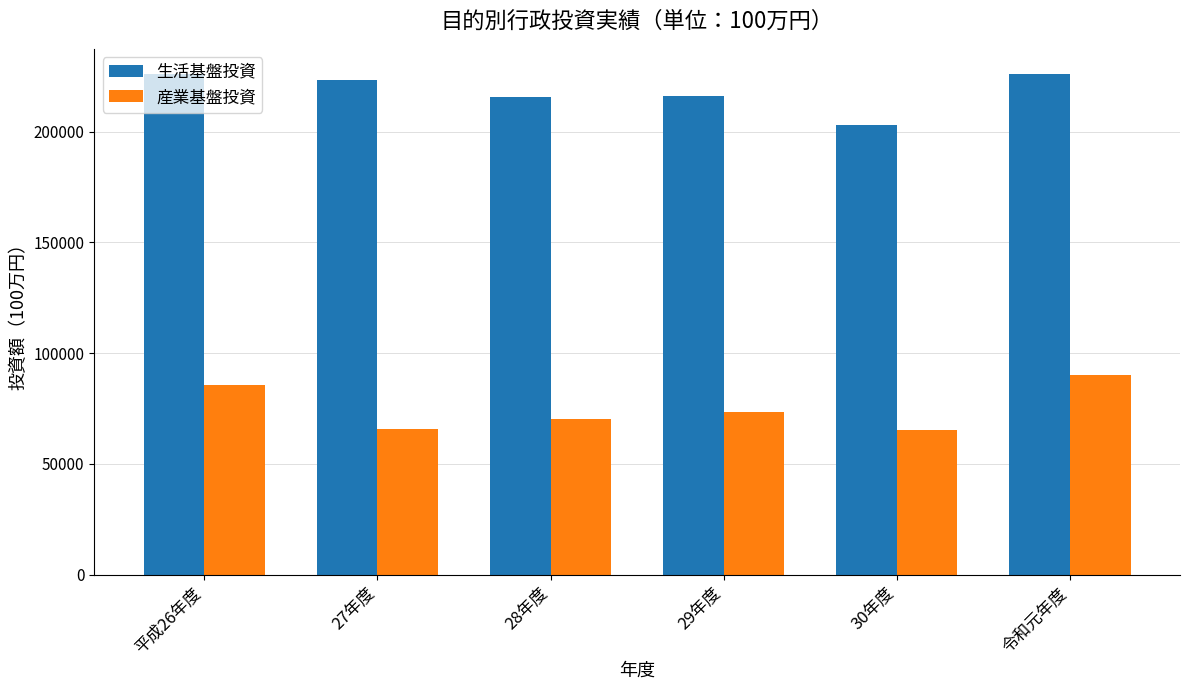

At which label is 産業基盤投資 closest to 77632?

29年度